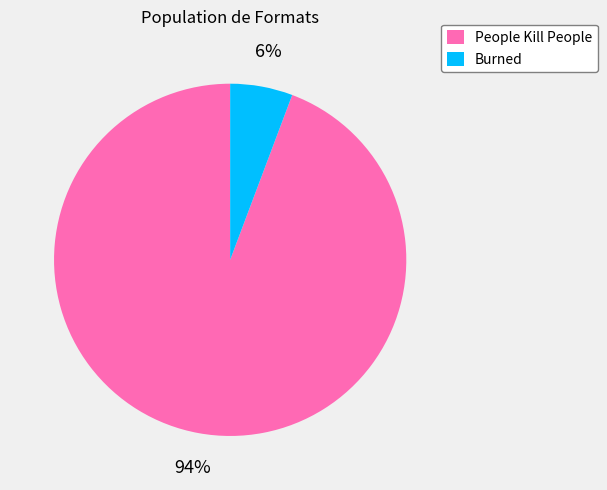

Combined, do People Kill People and Burned account for over 50%?

Yes